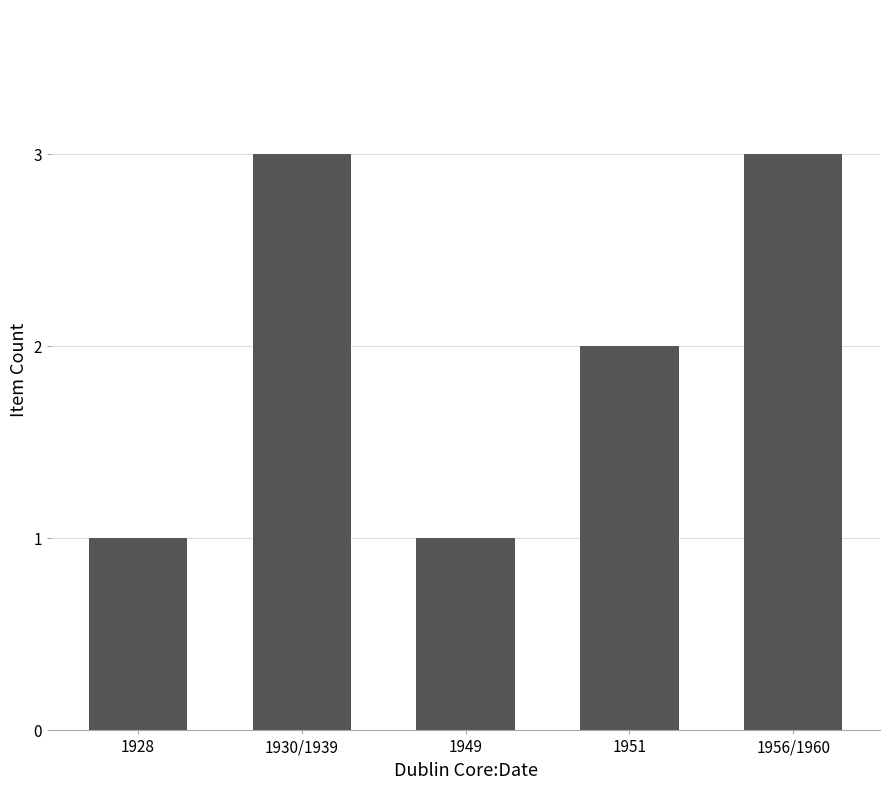

The value at 1928 is 1. True or false?

True